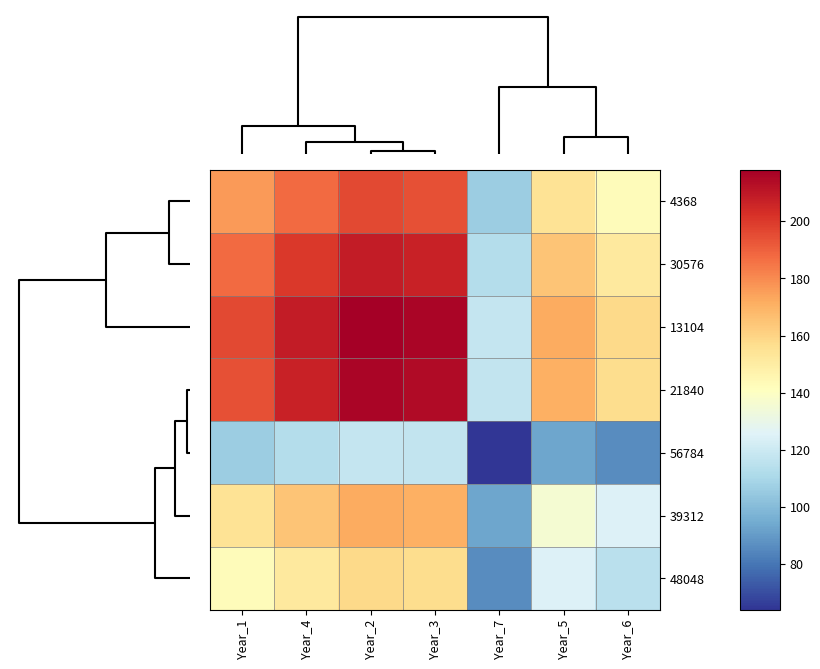

Which category has the highest value across all series?

Year_2